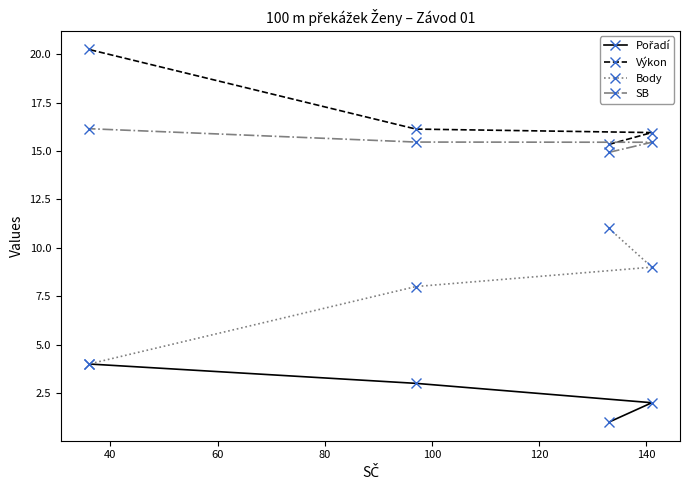

True or false: Výkon and Pořadí cross at least once.

False